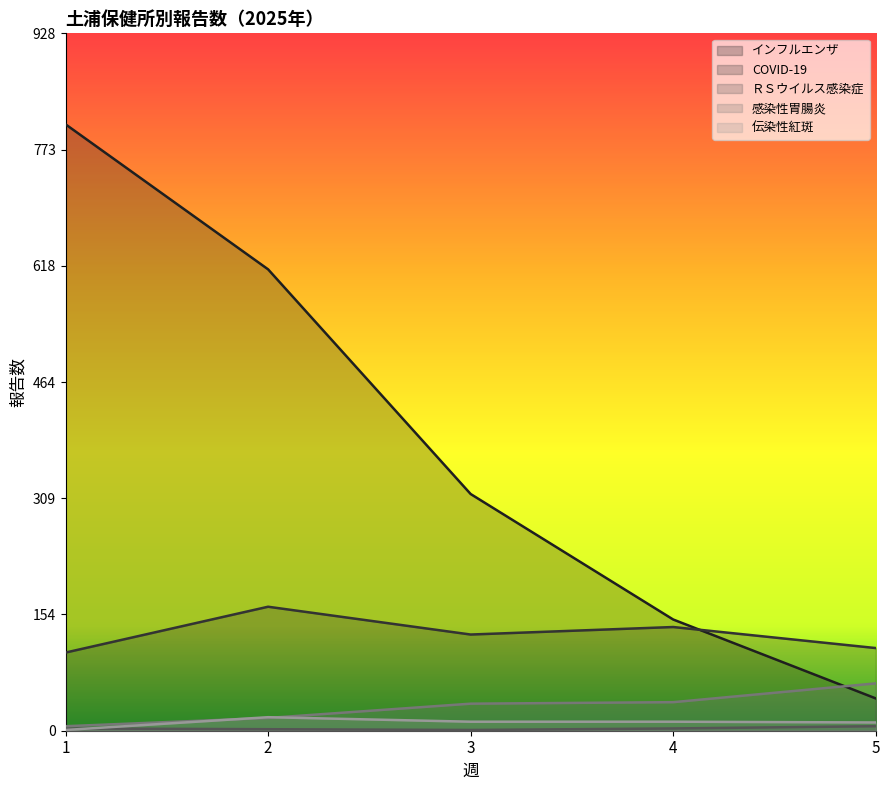

True or false: ＲＳウイルス感染症 and インフルエンザ cross at least once.

False